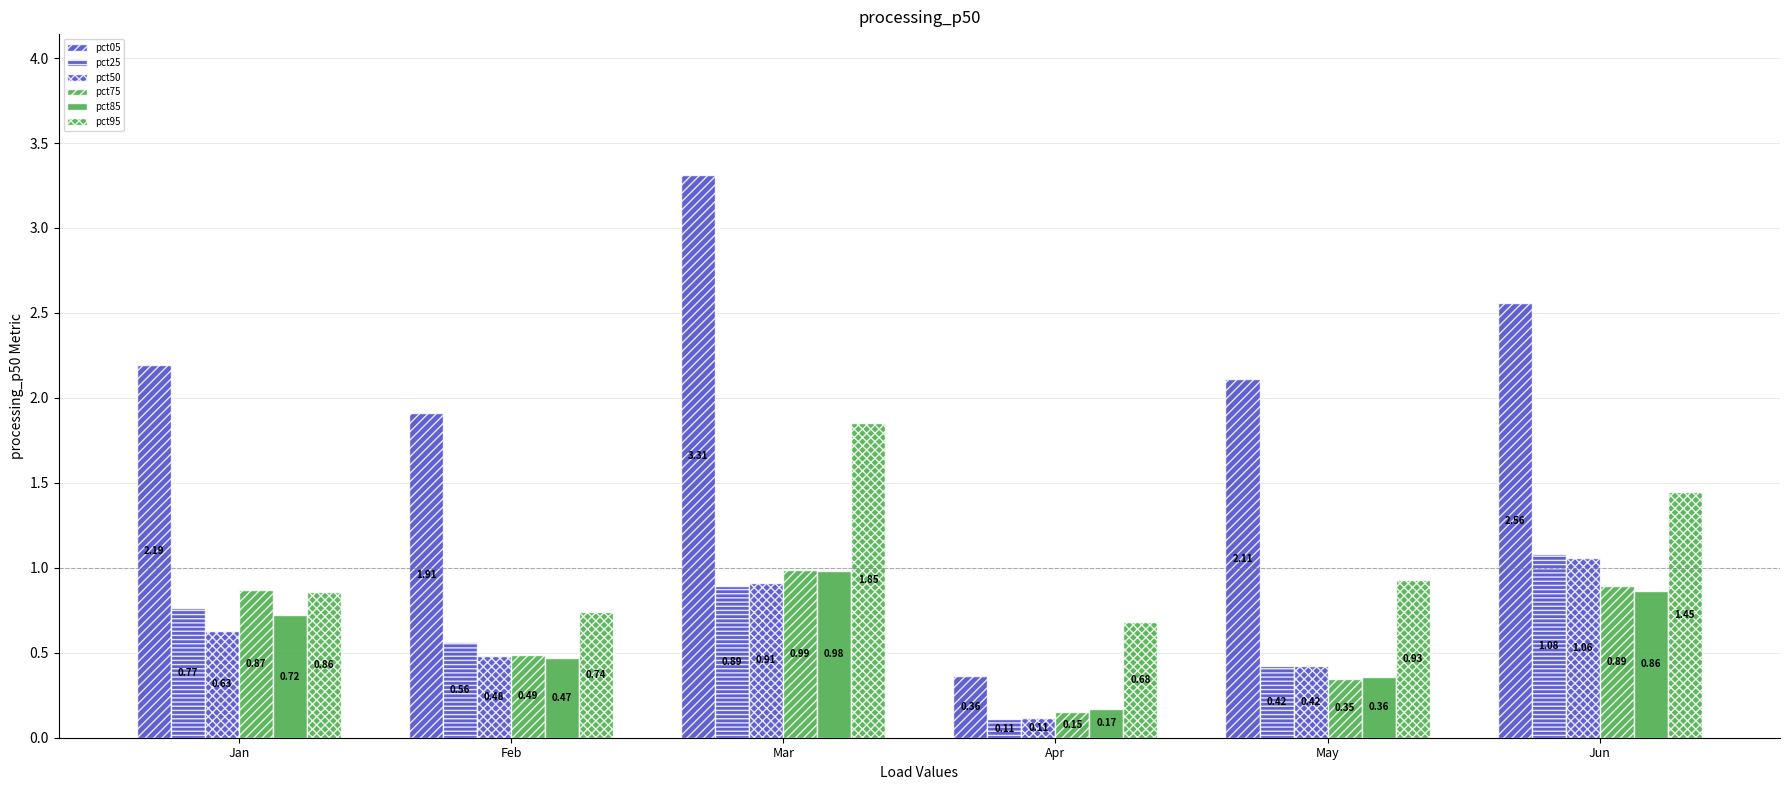

Which category has the lowest value across all series?

Apr